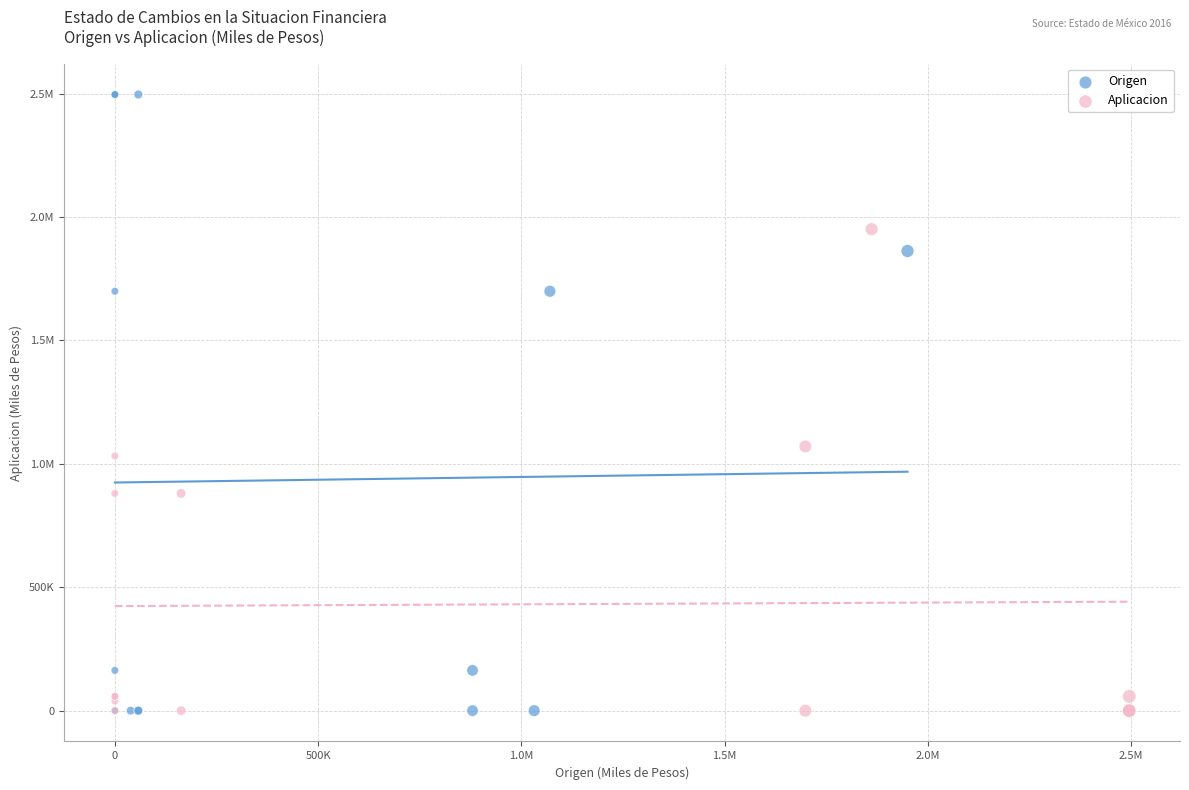

What are all the series names shown in the legend?

Origen, Aplicacion